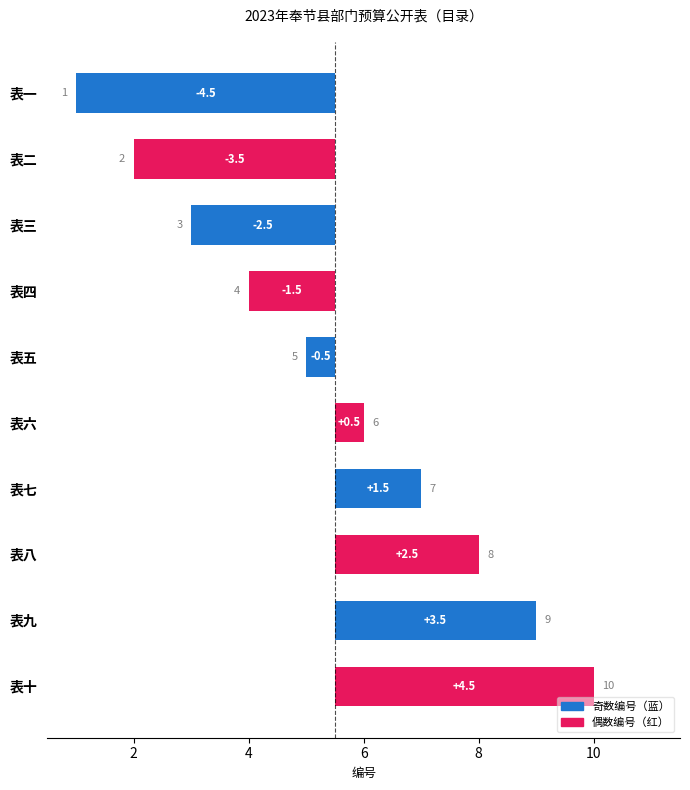

How many values are below 0?

5